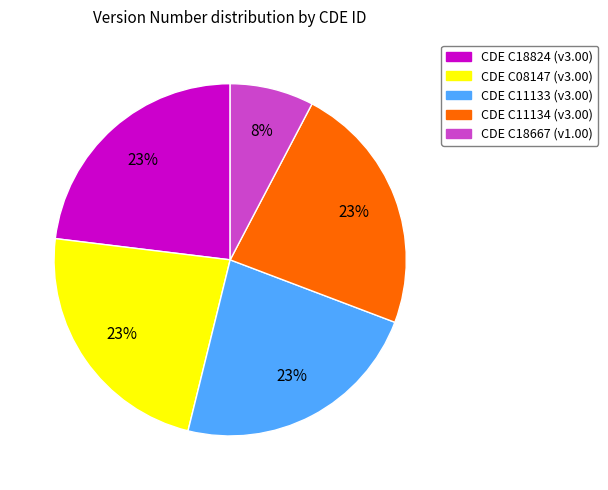

Is it true that CDE C08147 (v3.00) is 23% of the pie?

True